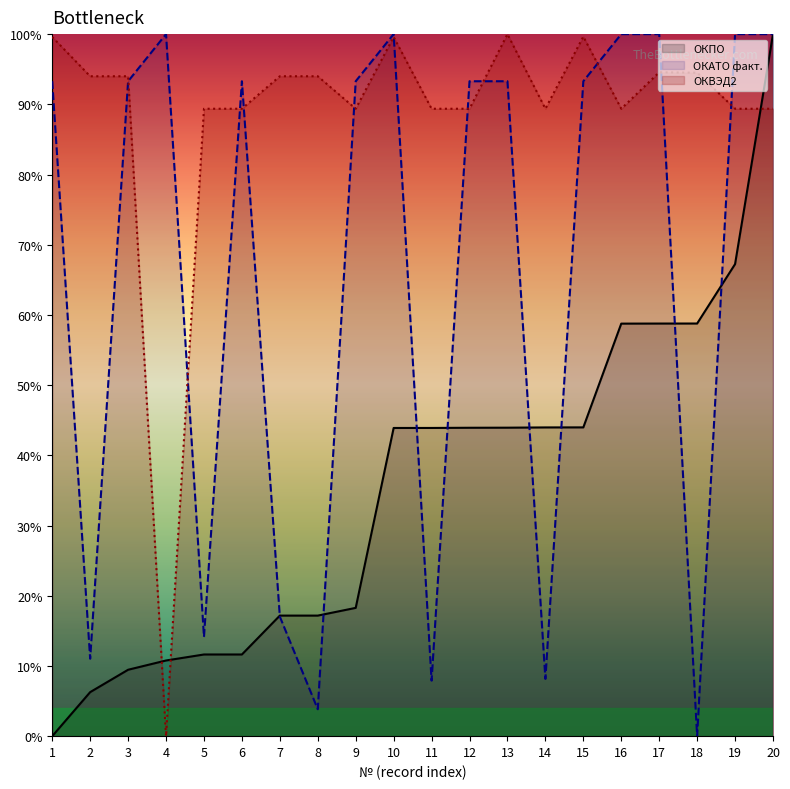

Which has a higher value, 2 or 19?

19